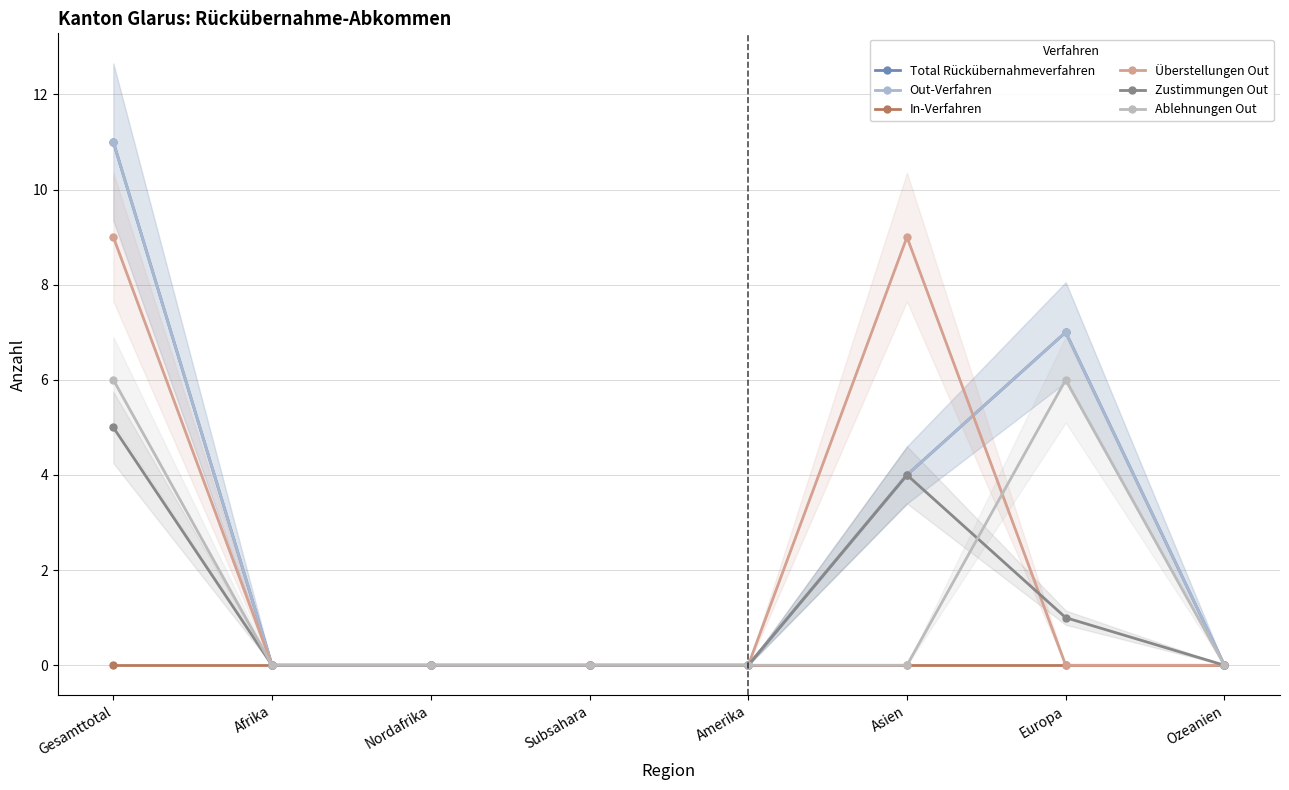

What is the label of the 6th point from the left?

Asien